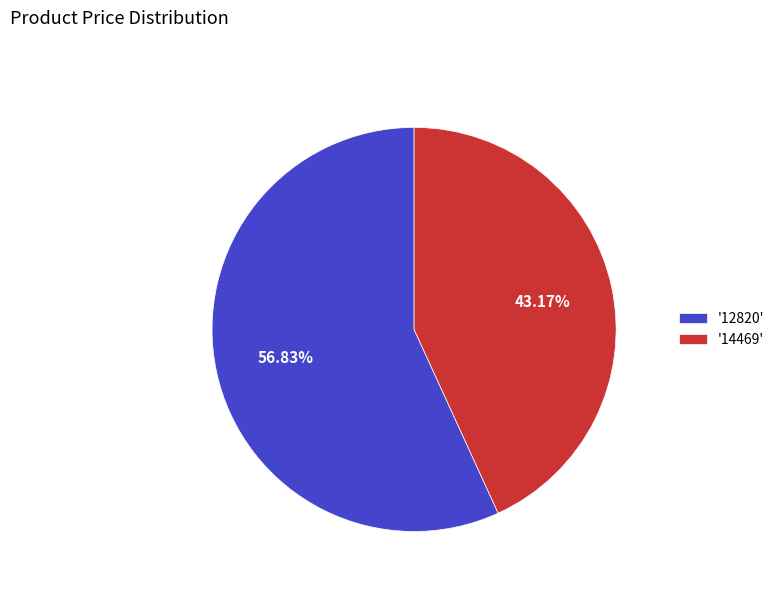

To the nearest percent, what is the average slice percentage?

50%